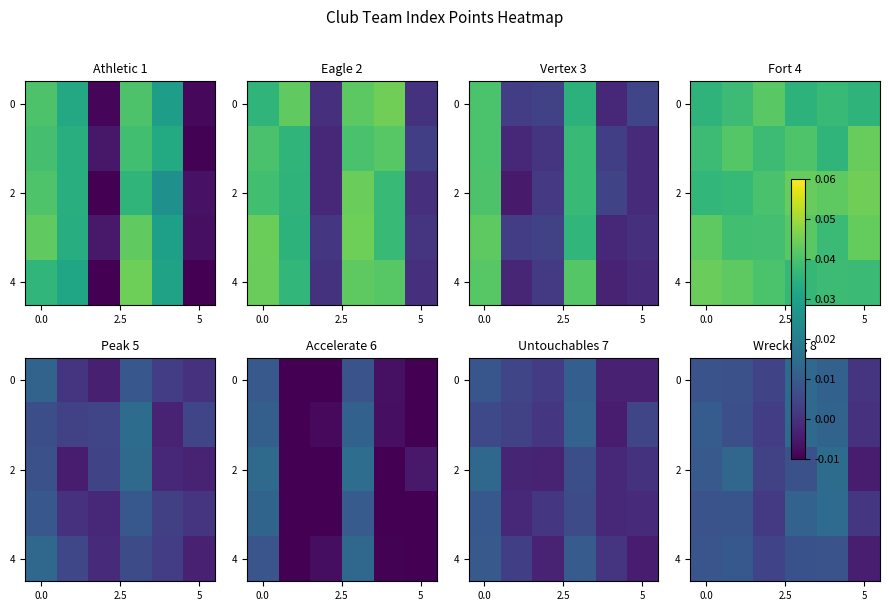

How many categories are shown in the chart?

6